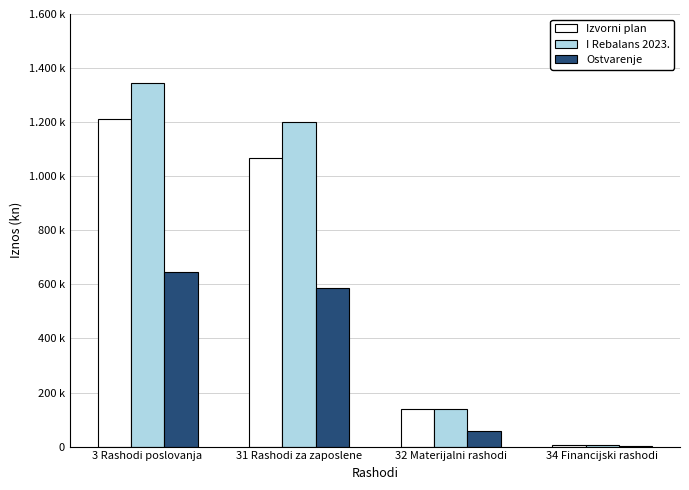

Reading right to left, what are all the values shown in this chart?

Izvorni plan: 34 Financijski rashodi=4600.0	32 Materijalni rashodi=139500.0	31 Rashodi za zaposlene=1066000.0	3 Rashodi poslovanja=1210100.0
I Rebalans 2023.: 34 Financijski rashodi=4580.0	32 Materijalni rashodi=139400.0	31 Rashodi za zaposlene=1201000.0	3 Rashodi poslovanja=1344980.0
Ostvarenje: 34 Financijski rashodi=1305.7	32 Materijalni rashodi=57755.5	31 Rashodi za zaposlene=587597.8	3 Rashodi poslovanja=646659.0